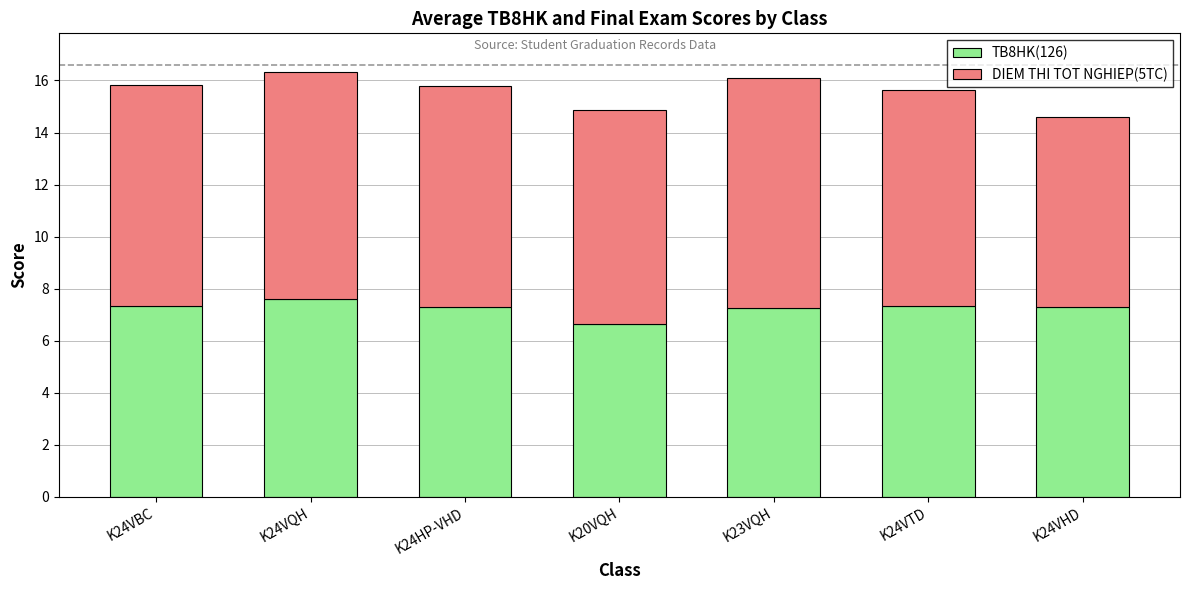

What is the difference between the maximum and minimum values in the TB8HK(126) series?

0.9